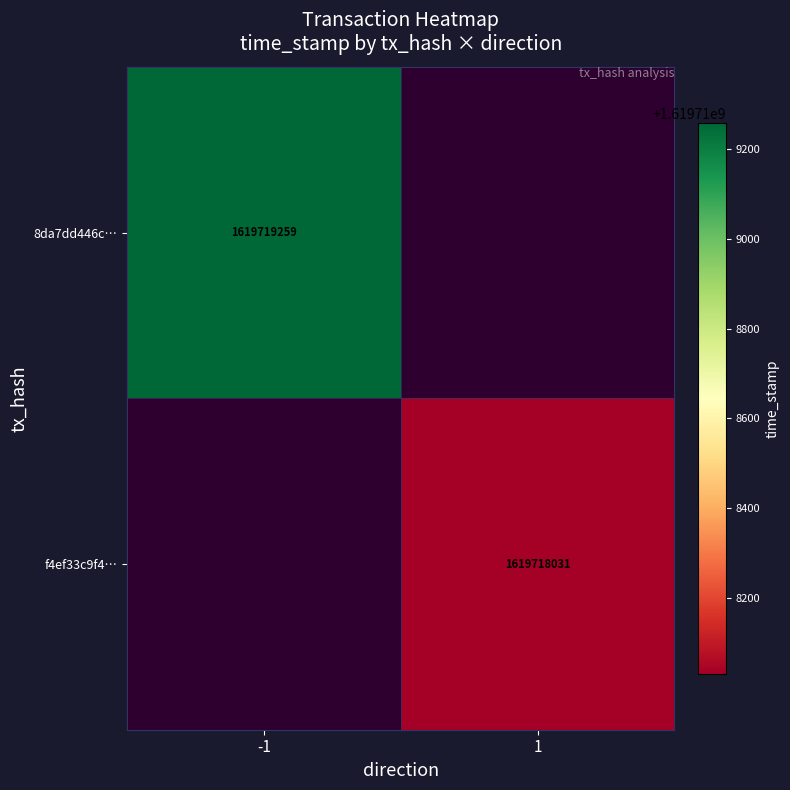

What is the approximate value of f4ef33c9f472aaa0cf4747f655d0d1e7154265f at time_stamp, to the nearest 10?

1619718030